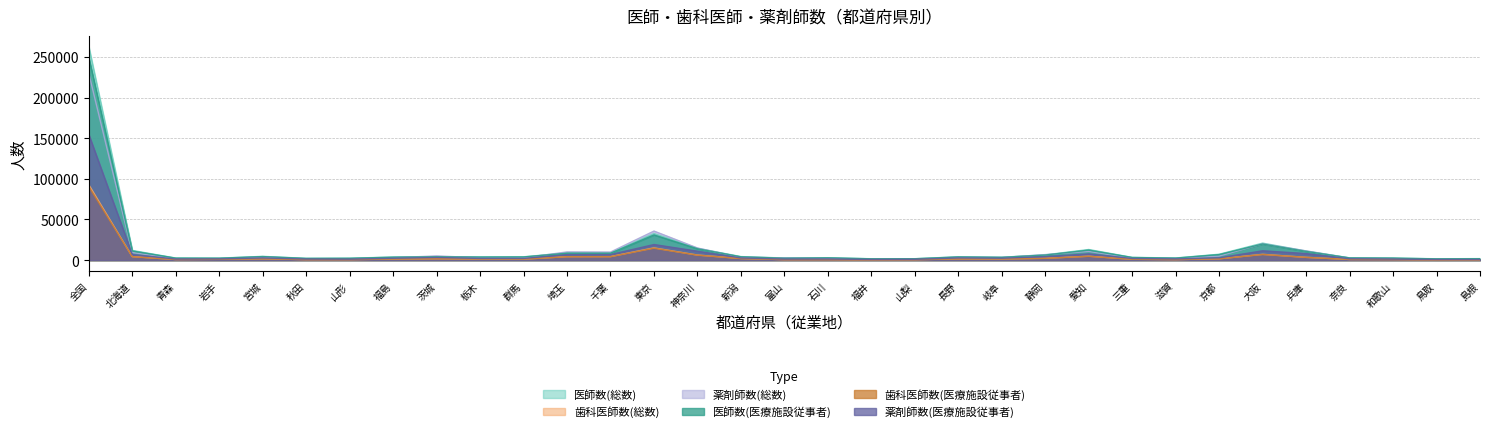

What is the sum of the 歯科医師数(総数) values at 静岡 and 愛知?

7092